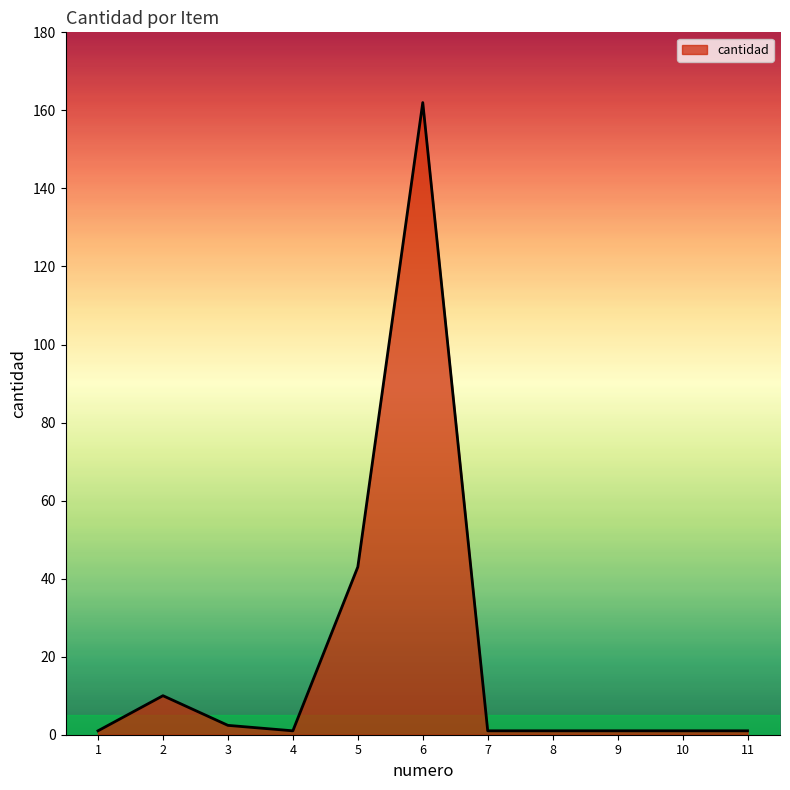

What is the difference between the values at 11 and 3?

1.4